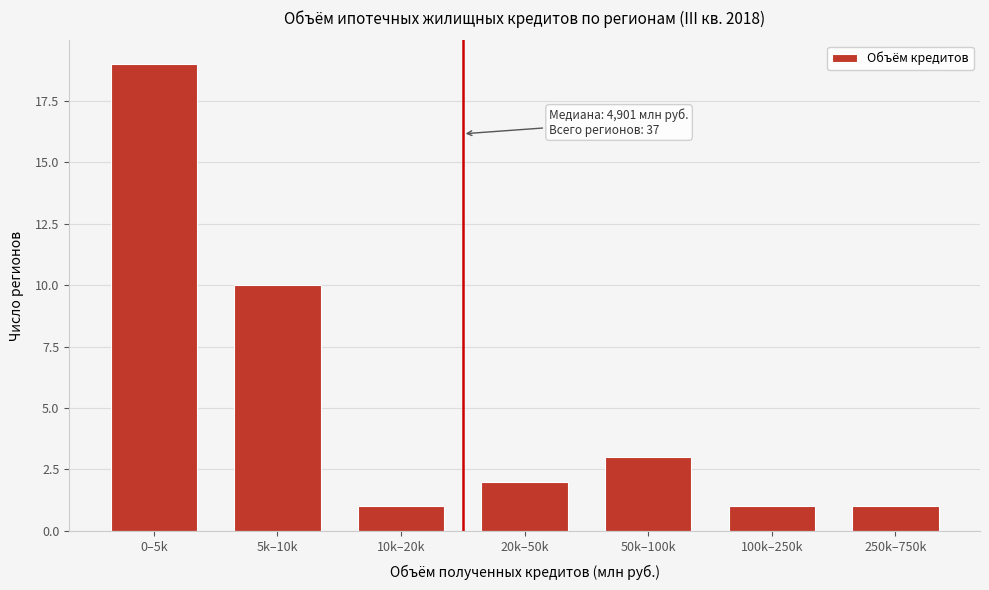

Reading left to right, what are all the values shown in this chart?

19	10	1	2	3	1	1